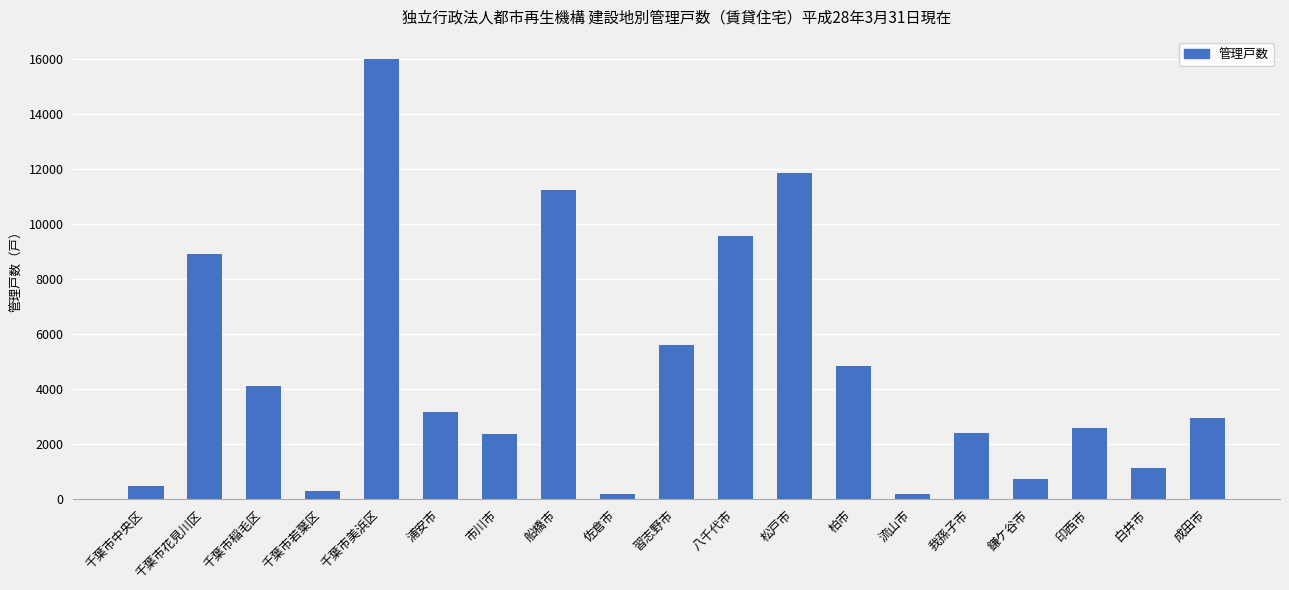

The value at 習志野市 is 2506. True or false?

False